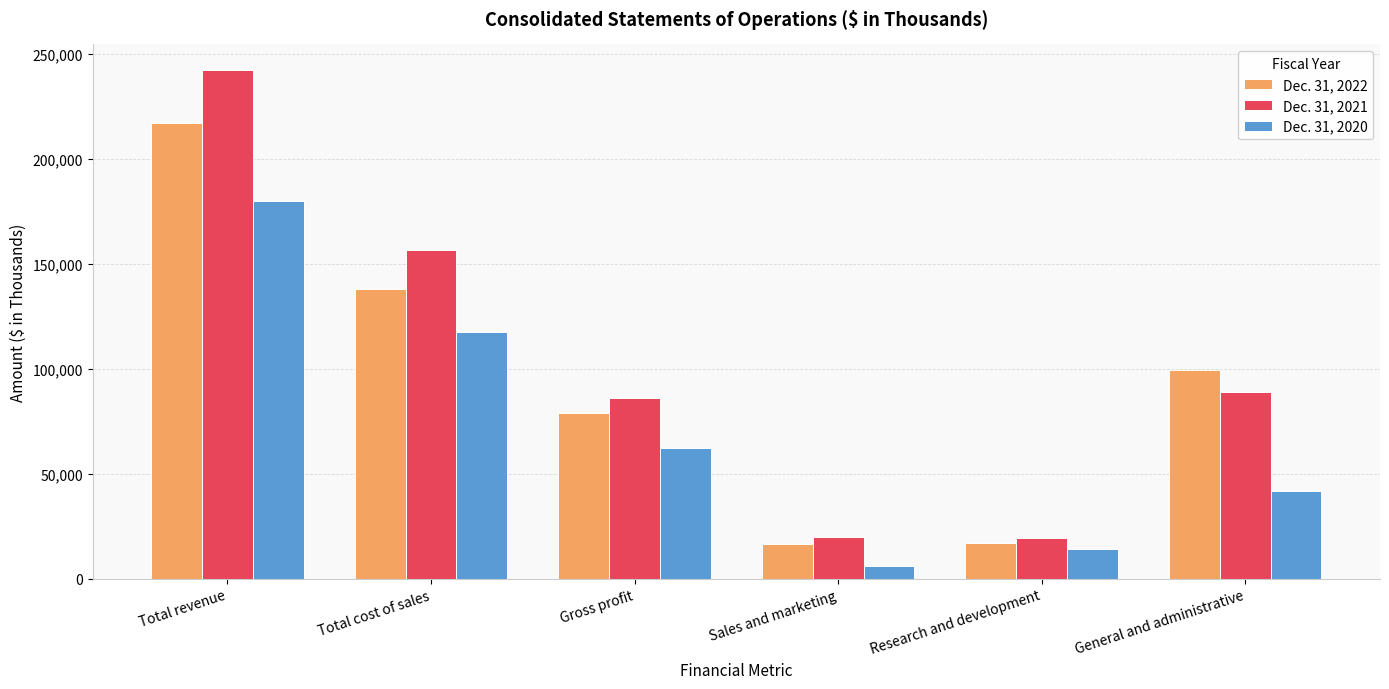

Between Total cost of sales and Gross profit, which series saw the biggest shift?

Dec. 31, 2021